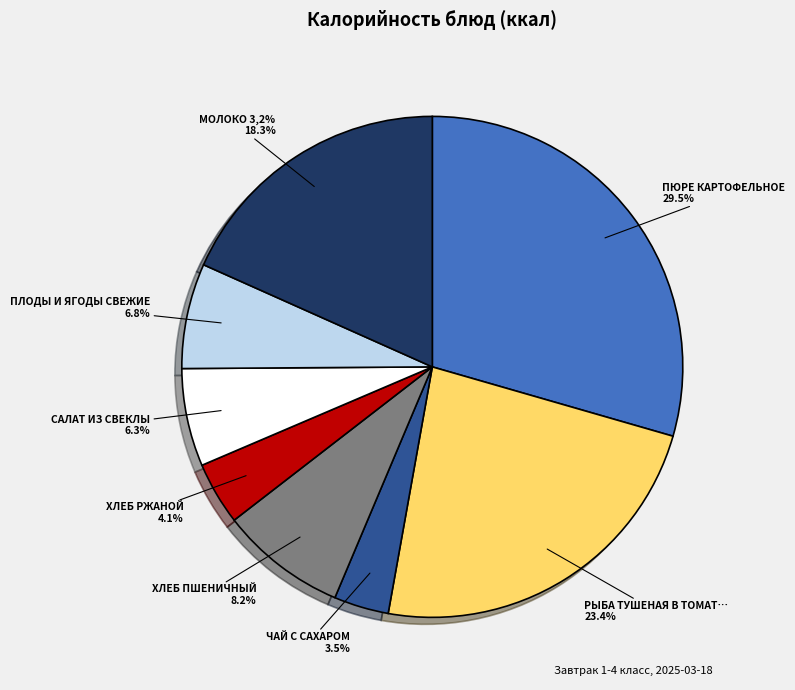

Combined, do ХЛЕБ РЖАНОЙ and ЧАЙ С САХАРОМ account for over 50%?

No